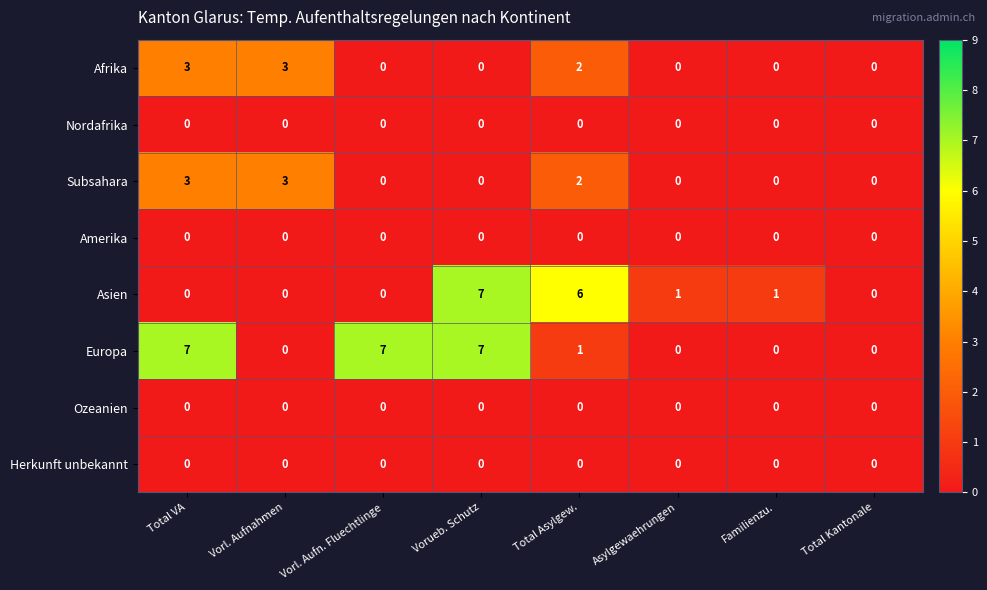

What is the difference between the second highest and second lowest values in the Asien series?

6